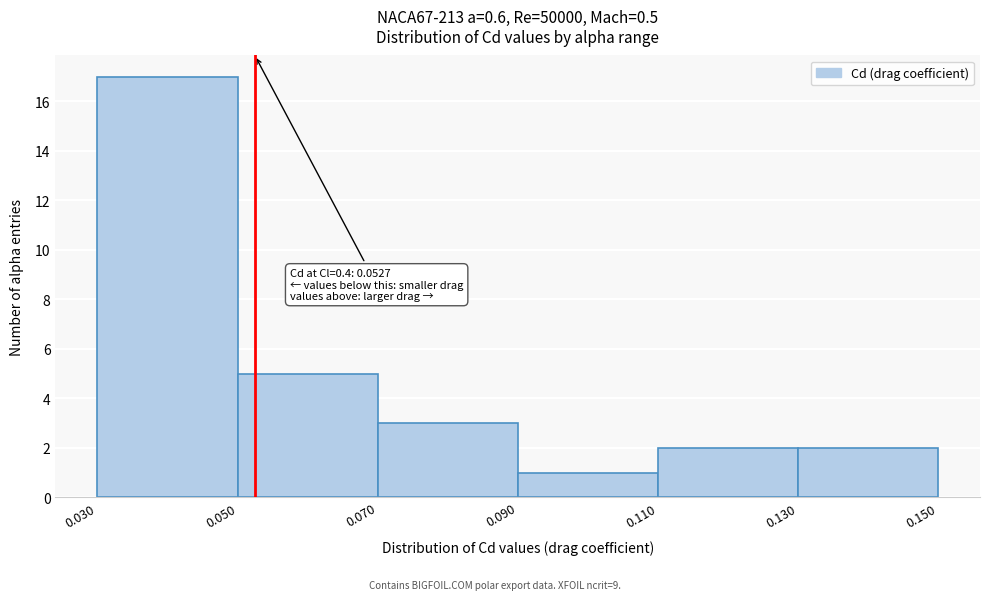

Over which range of the x-axis is the bar tallest?

0.030 to 0.050